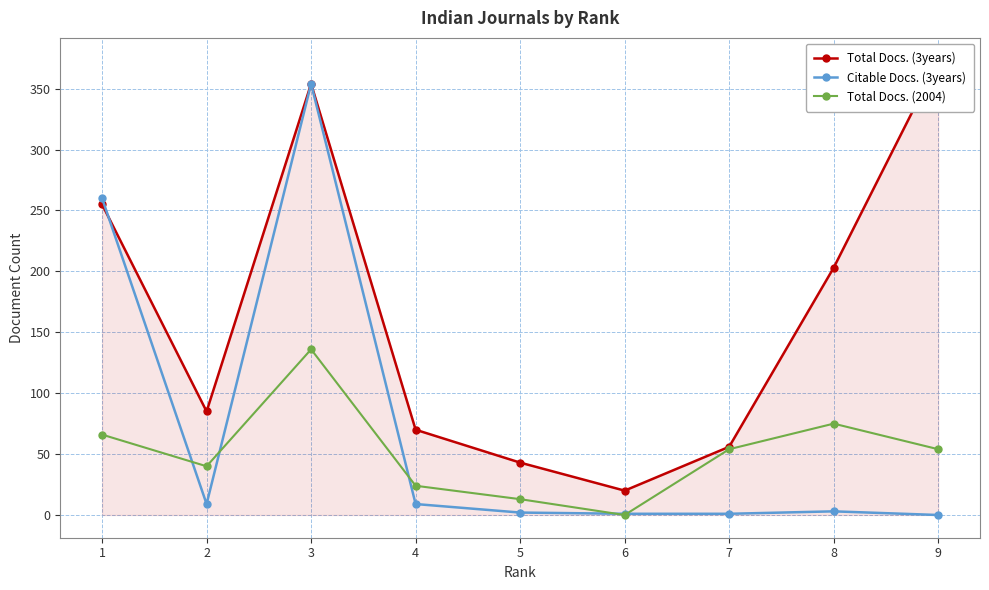

What is the maximum value for Total Docs. (3years)?

373